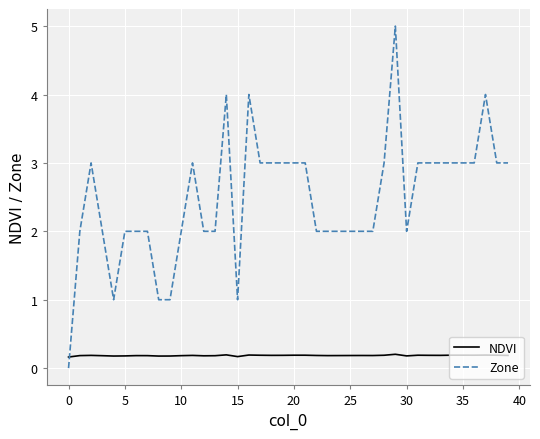

Which series has the widest spread of values?

Zone